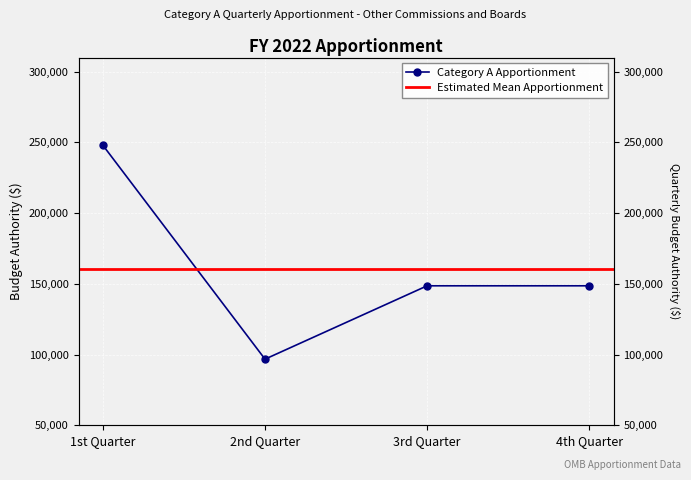

What is the sum of all values?

642000